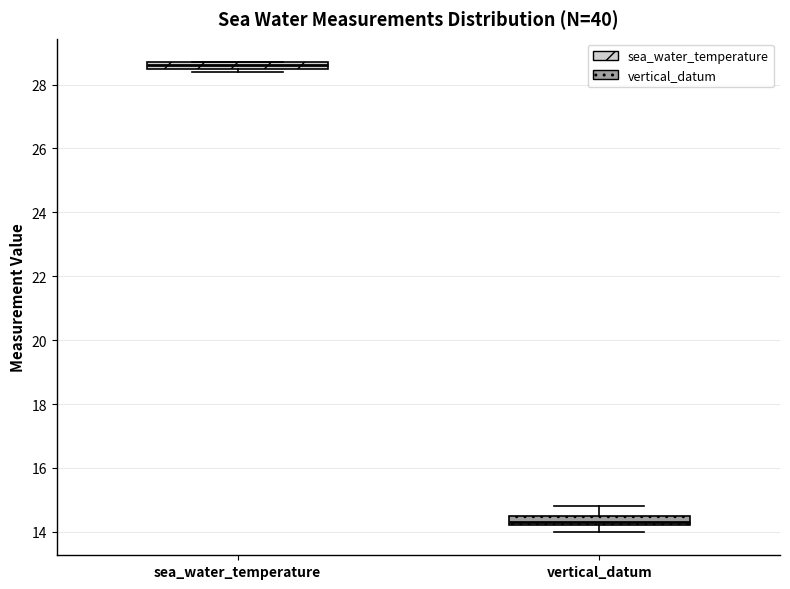

Which box has the highest median line?

sea_water_temperature